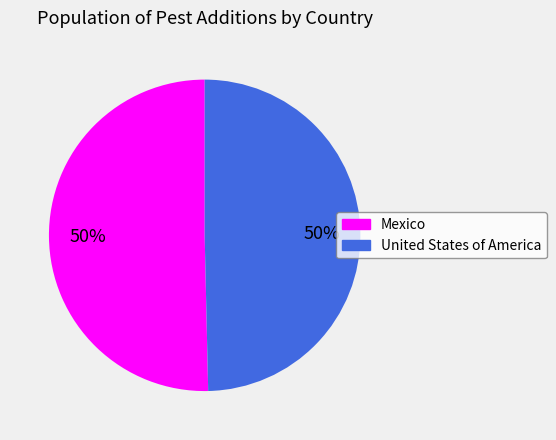

Is it true that Mexico is 38% of the pie?

False